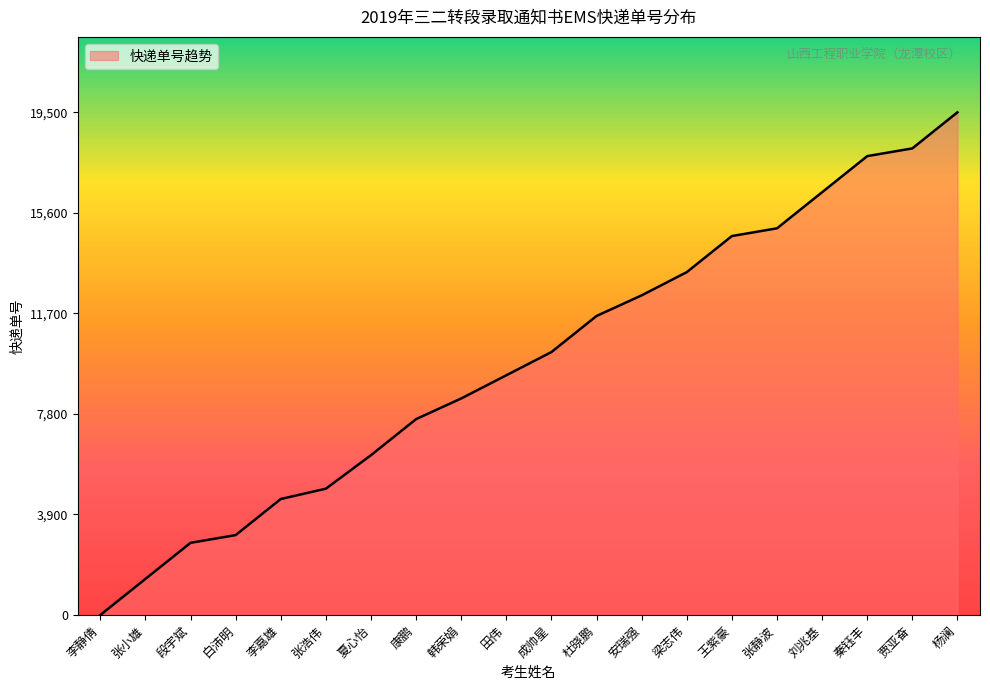

What is the difference between the values at 张静波 and 张小雄?

13600